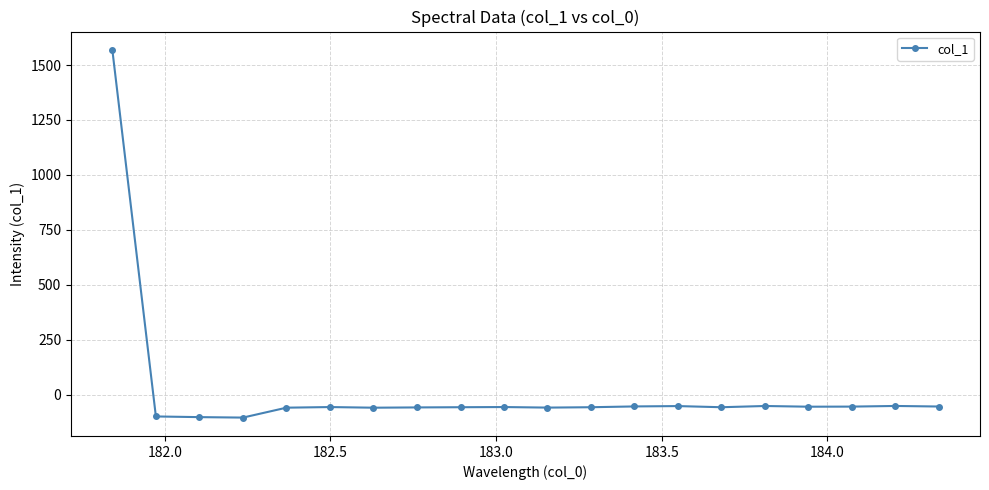

What is the maximum value shown in the chart?

1568.9